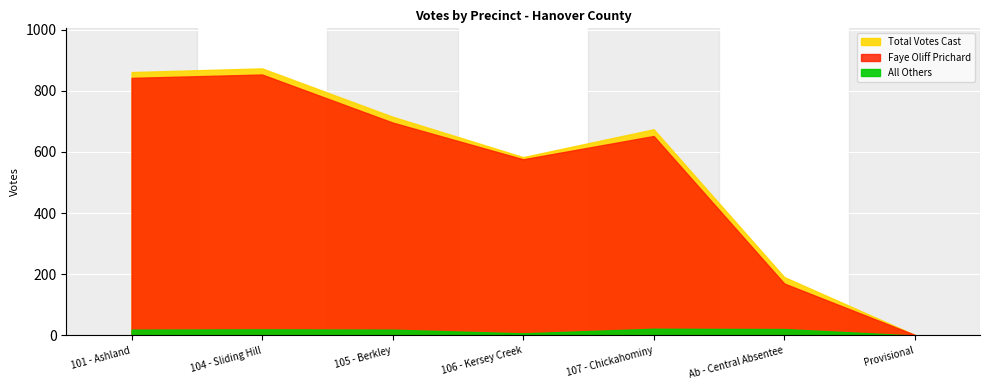

True or false: All Others has more than 1 interior local peaks.

True